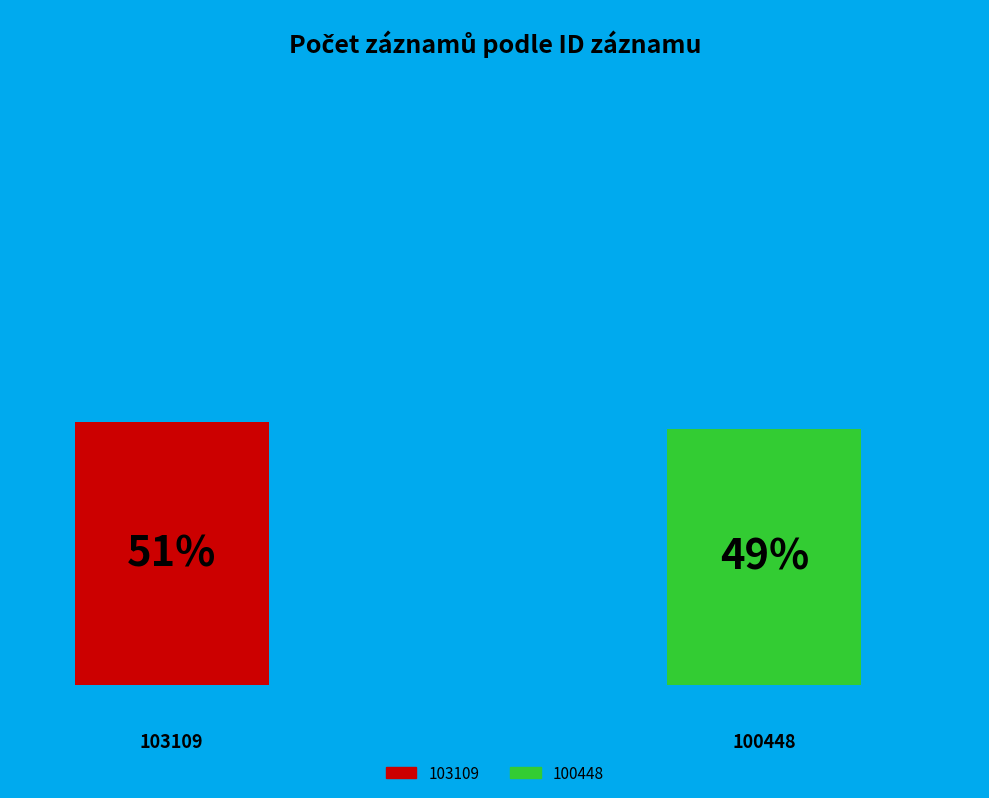

What is the smallest slice in the pie chart?

100448